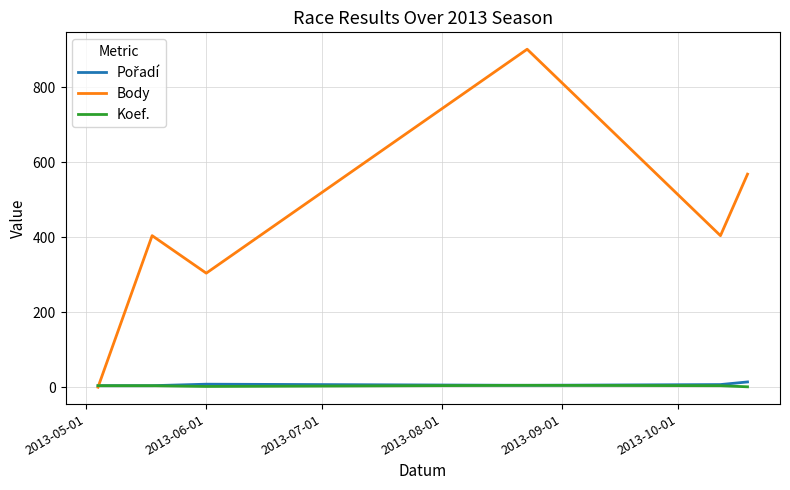

Which series has the largest total across all categories?

Body